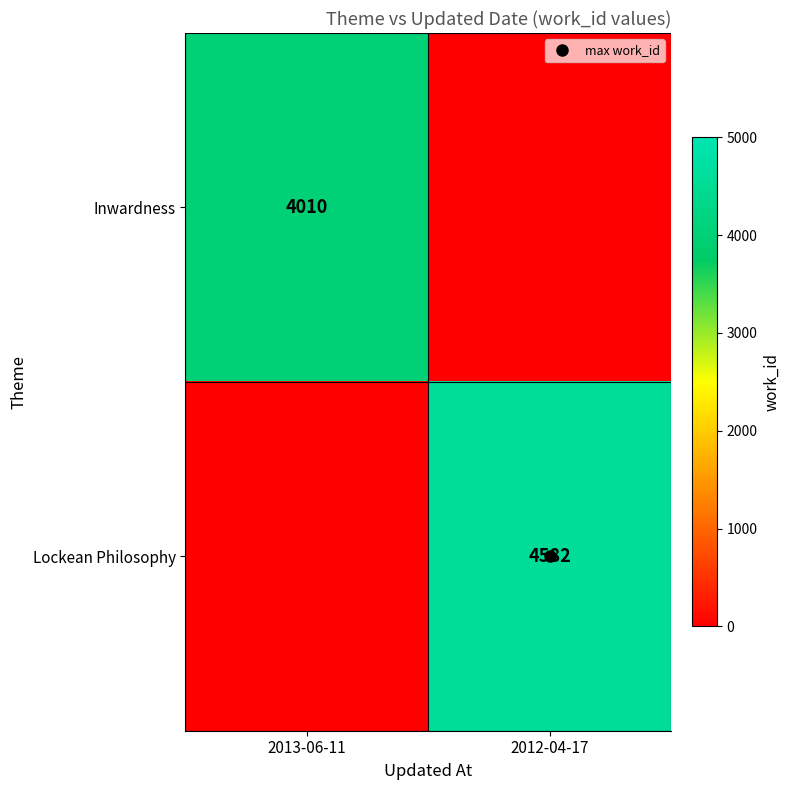

Which series changed the most between 2013-06-11 and 2012-04-17?

Lockean Philosophy